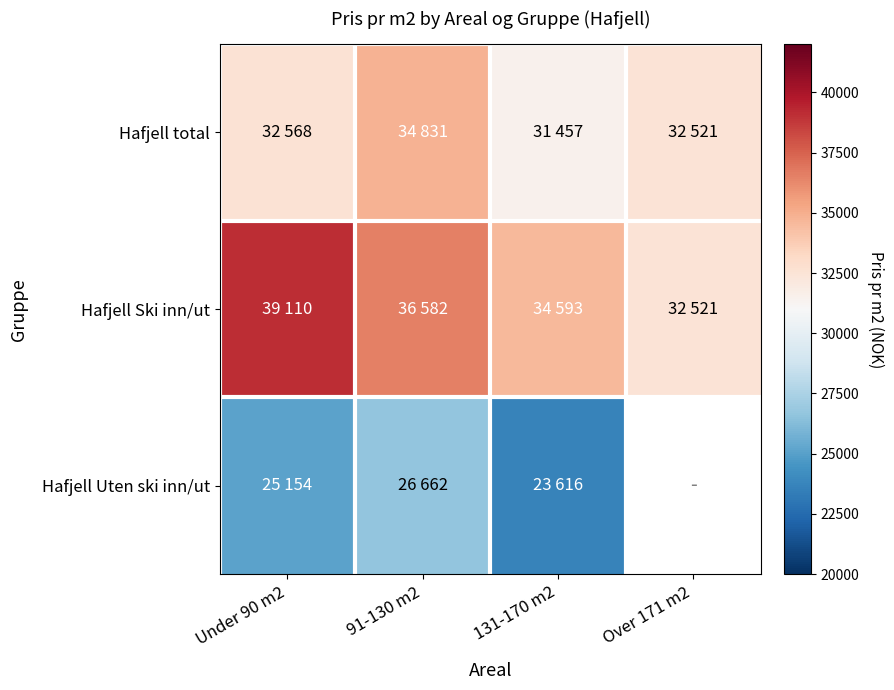

Where is Hafjell total nearest to the value 33144?

Under 90 m2